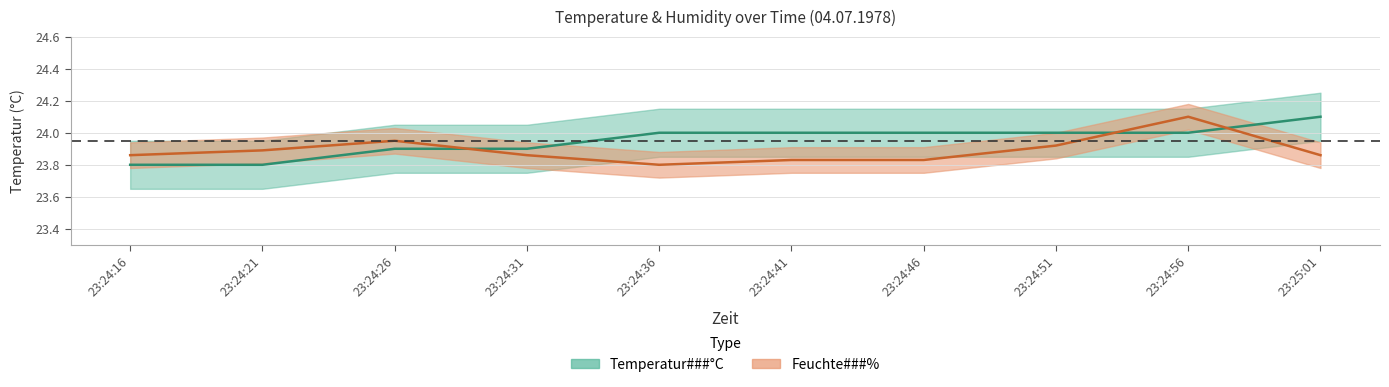

How many Feuchte values are between 23 and 24?

9